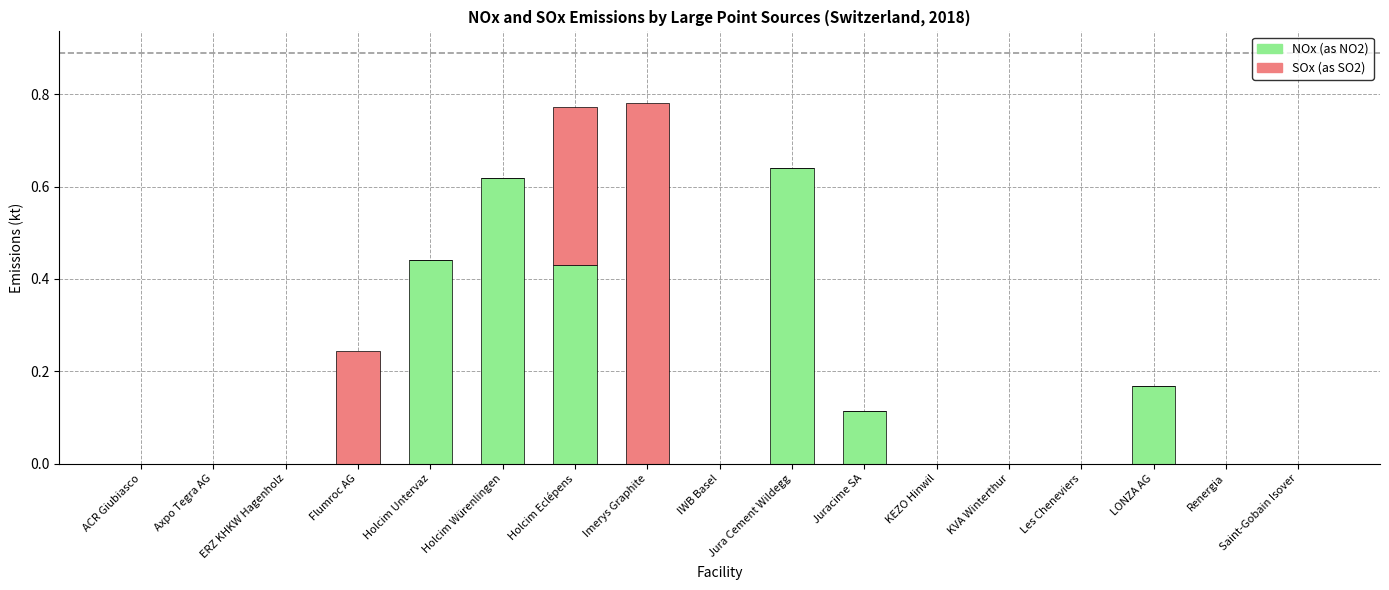

What is the sum of all NOx (as NO2) values?

2.4